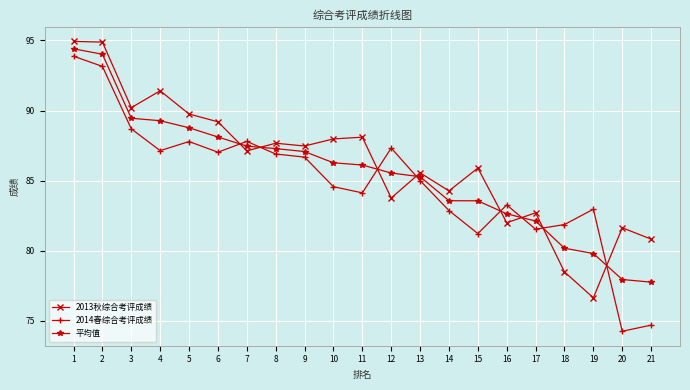

What are all the series names shown in the legend?

2013秋综合考评成绩, 2014春综合考评成绩, 平均值